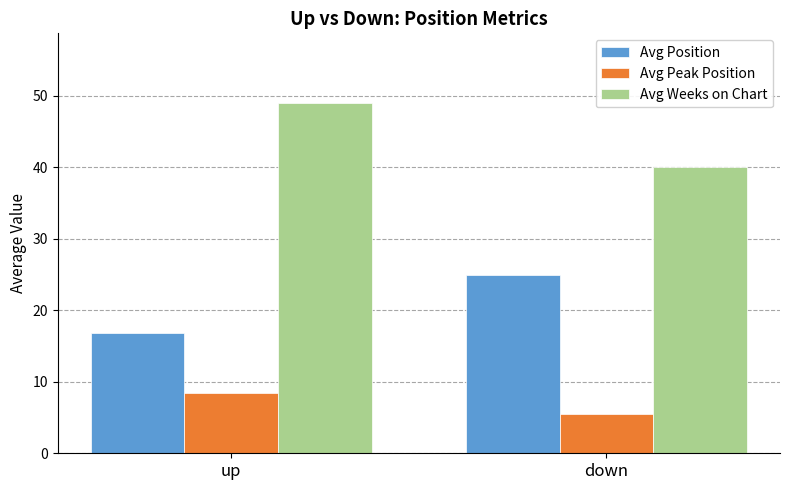

What is the spread (max minus min) of values at up?

40.5